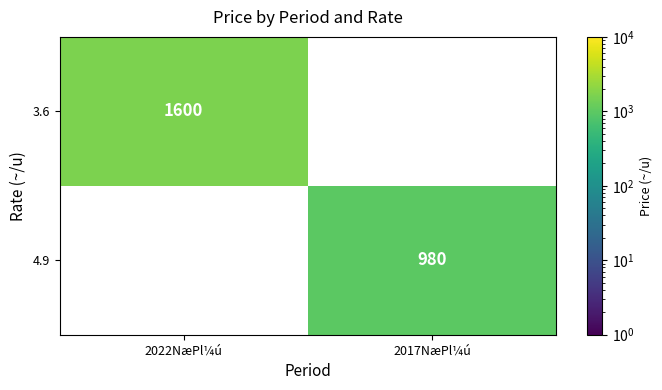

The value of 3.6 at 2022NæPl¼ú is 2504. True or false?

False